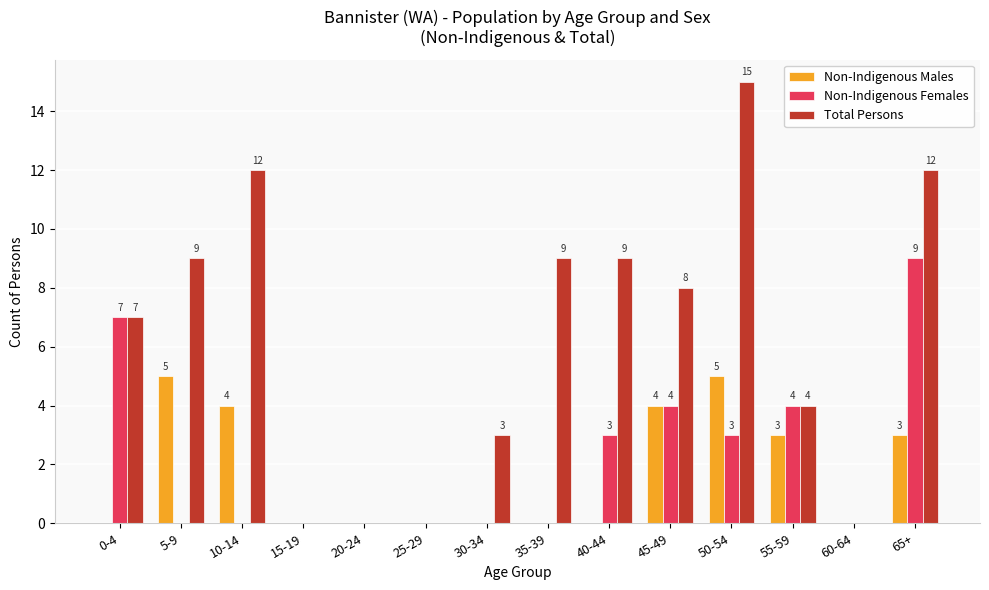

Is the value of Non-Indigenous Males at 45-49 greater than the value of Non-Indigenous Females at 10-14?

Yes